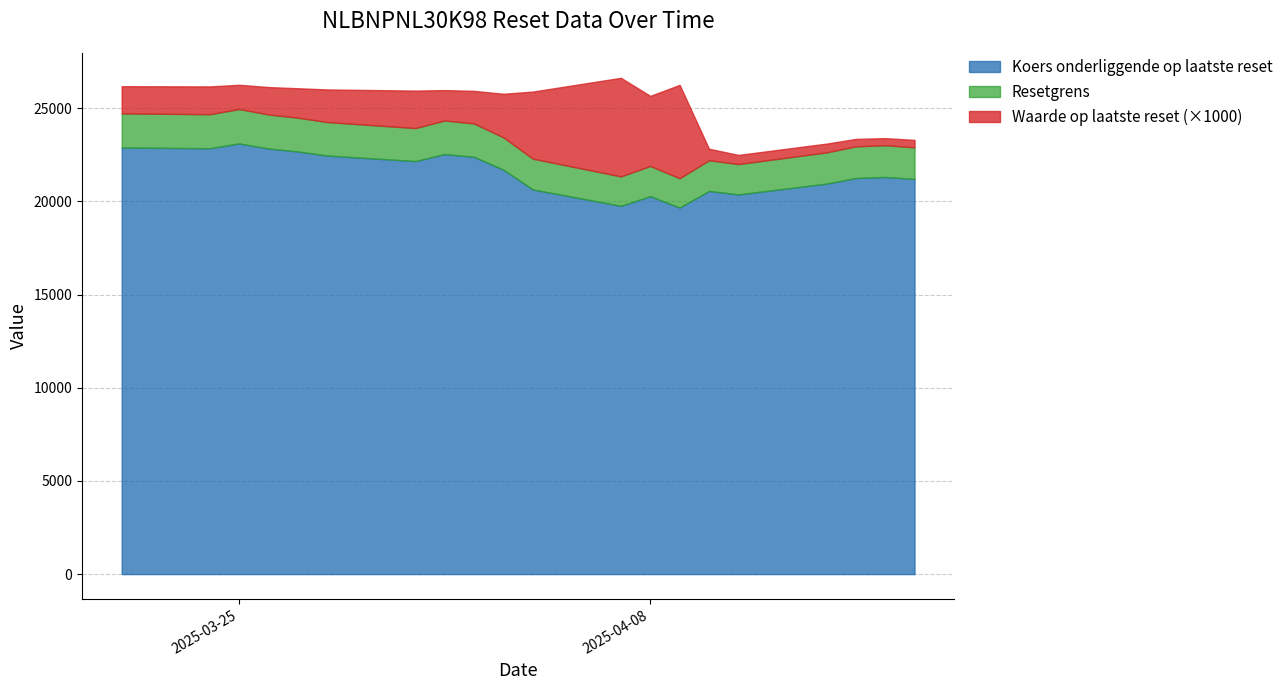

Is it true that Resetgrens equals 6748.8 at 2025-03-25?

False